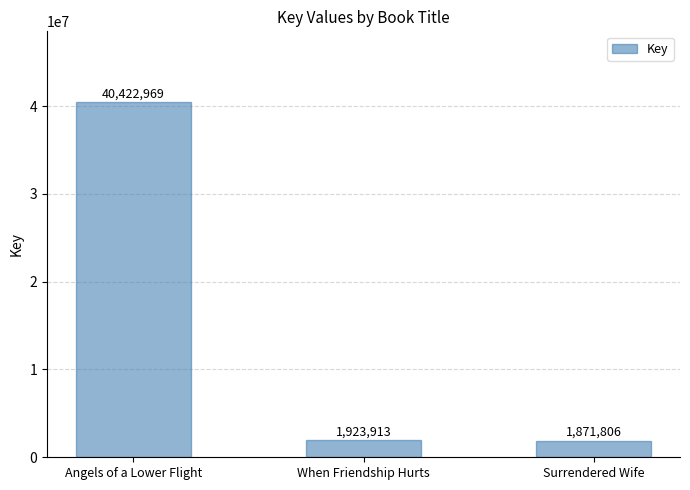

Which category has the lowest value across all series?

Surrendered Wife